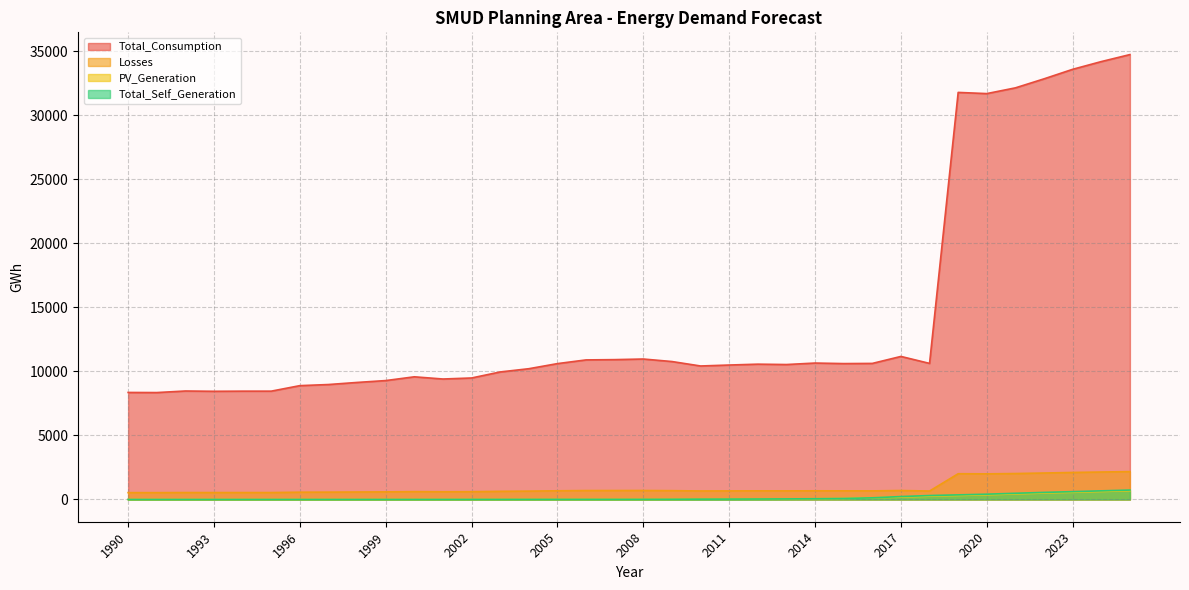

Between 2017 and 2004, which is larger?

2017